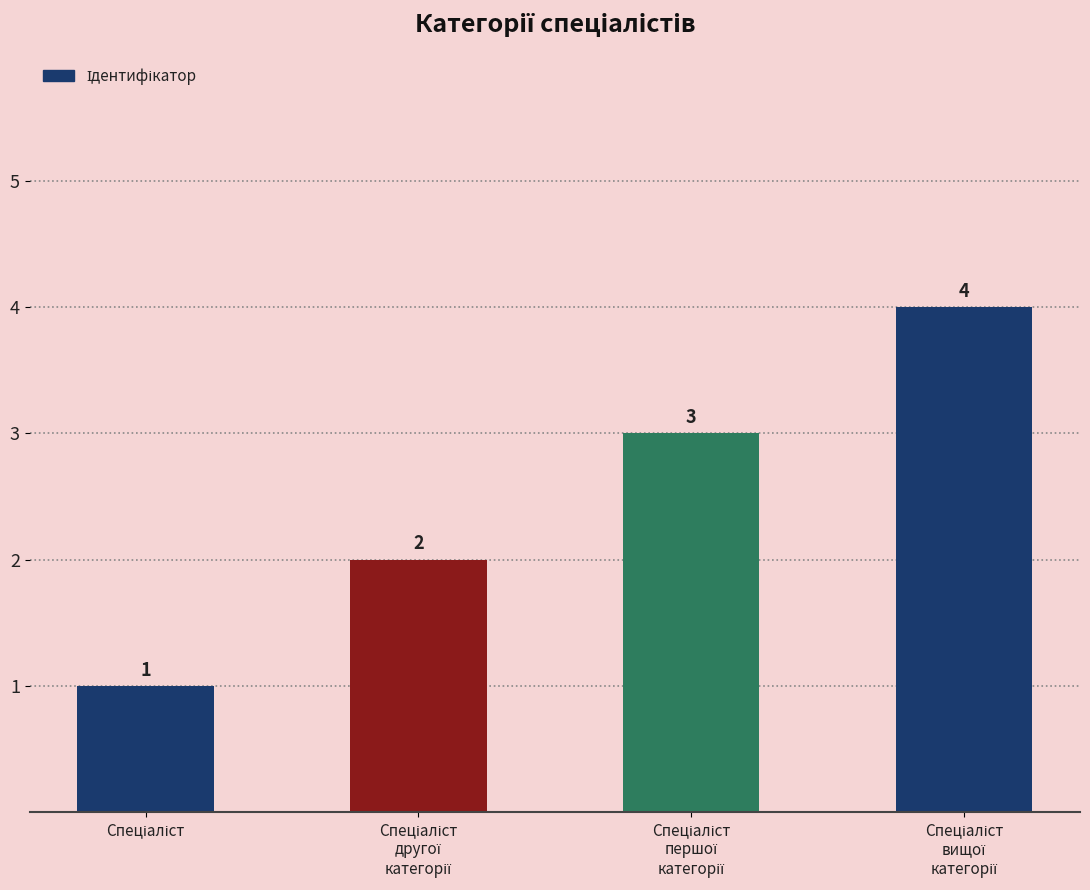

What is the sum of all values?

10